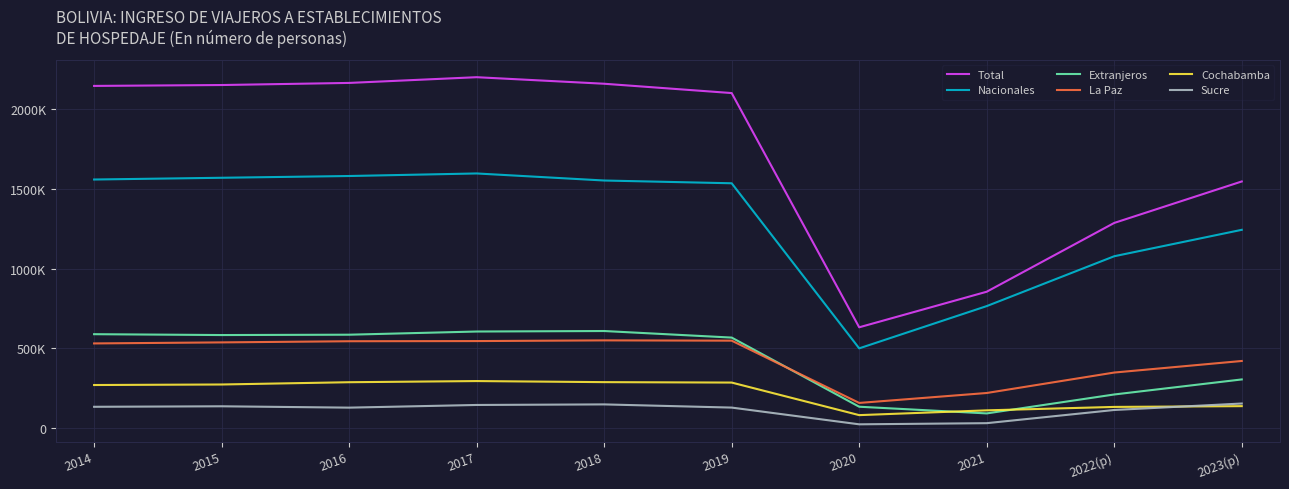

What is the smallest value displayed?

21761